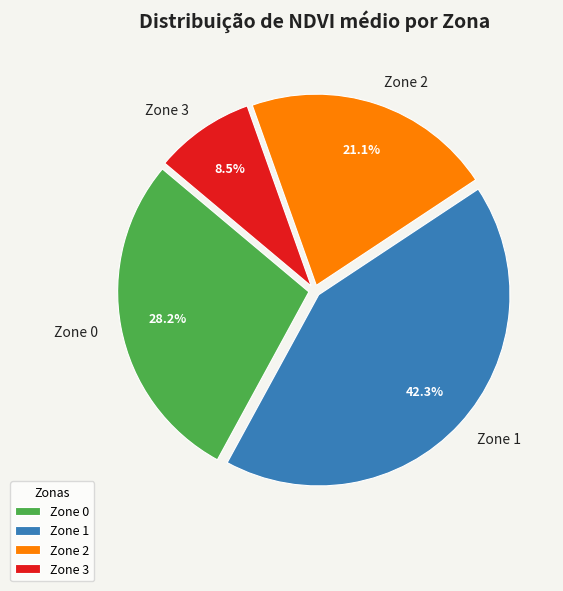

Is there a majority slice in this chart?

No